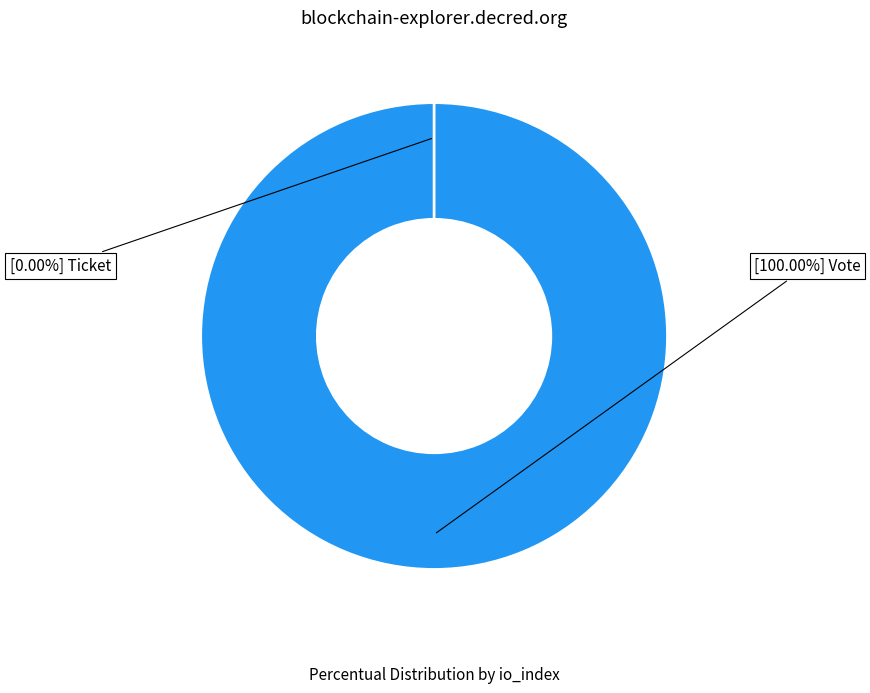

Rank the categories by value from highest to lowest.

Vote, Ticket